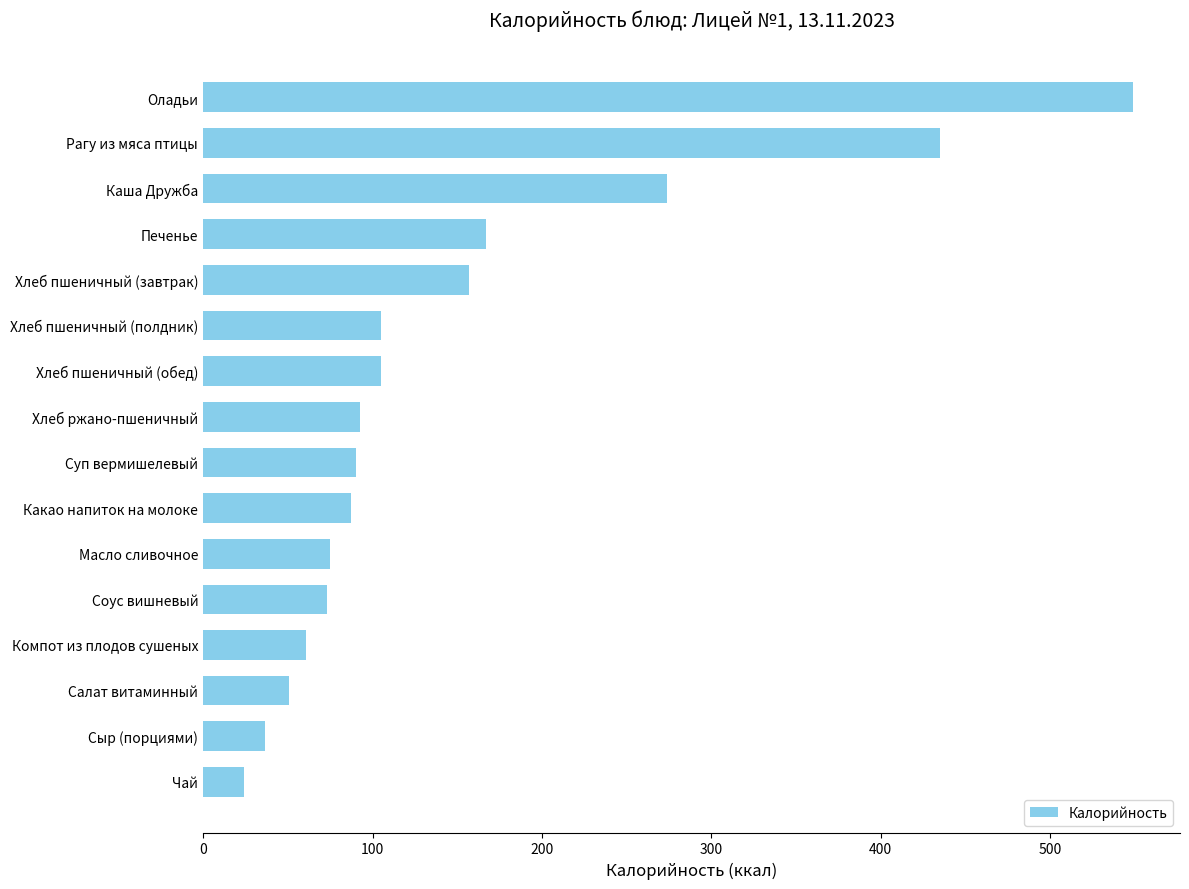

The value at Хлеб пшеничный (полдник) is 104.8. True or false?

True